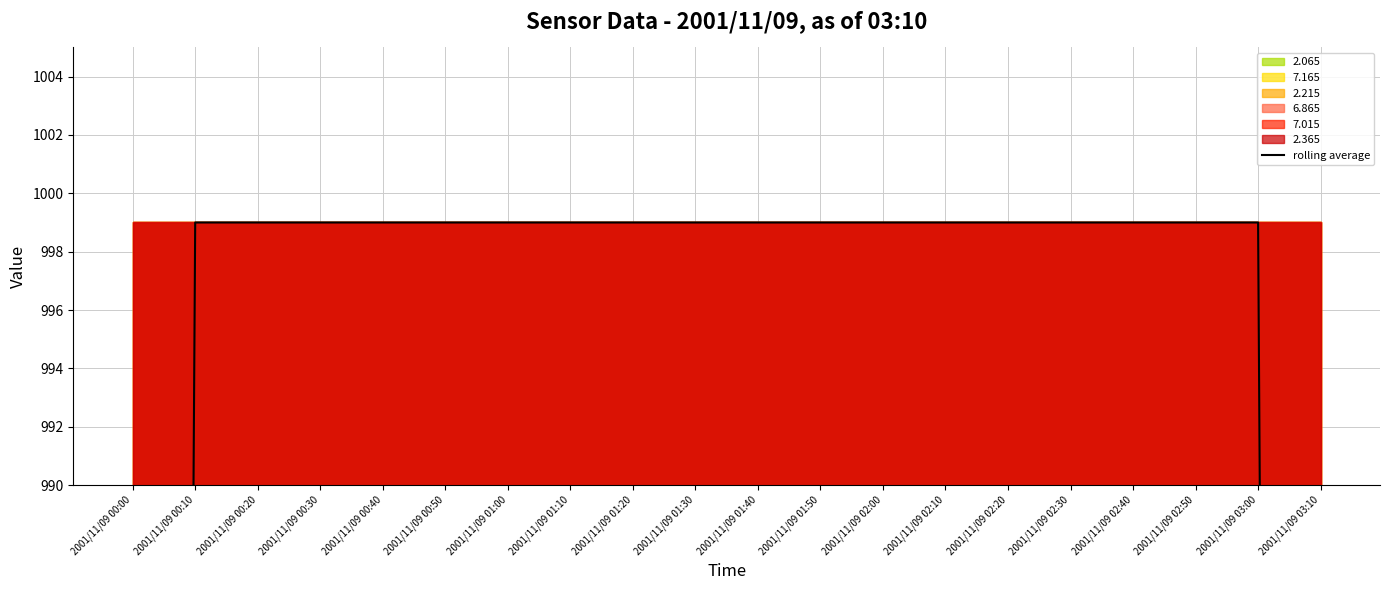

List the labels in order of value, largest first.

2001/11/09 00:10, 2001/11/09 00:20, 2001/11/09 00:30, 2001/11/09 00:40, 2001/11/09 00:50, 2001/11/09 01:00, 2001/11/09 01:10, 2001/11/09 01:20, 2001/11/09 01:30, 2001/11/09 01:40, 2001/11/09 01:50, 2001/11/09 02:00, 2001/11/09 02:10, 2001/11/09 02:20, 2001/11/09 02:30, 2001/11/09 02:40, 2001/11/09 02:50, 2001/11/09 03:00, 2001/11/09 00:00, 2001/11/09 03:10